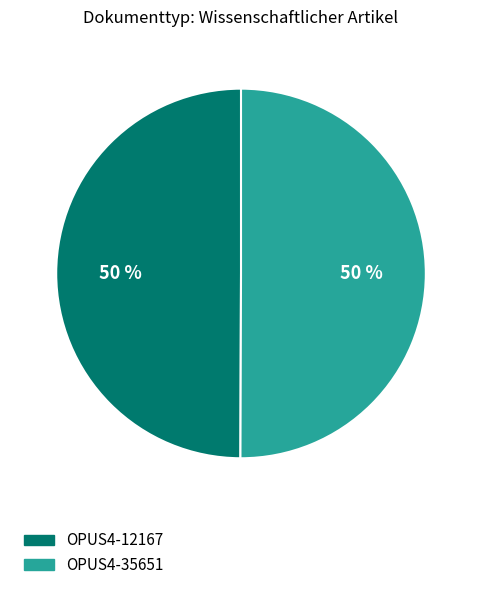

True or false: OPUS4-12167 accounts for 44% of the total.

False